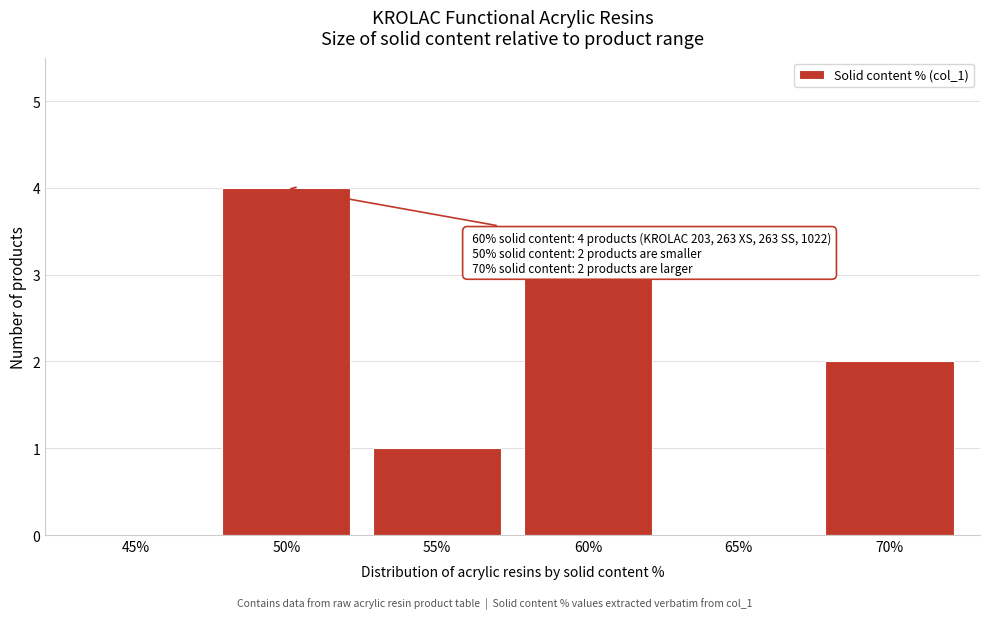

Reading left to right, transcribe all the data shown in this chart.

45%=0	50%=4	55%=1	60%=3	65%=0	70%=2